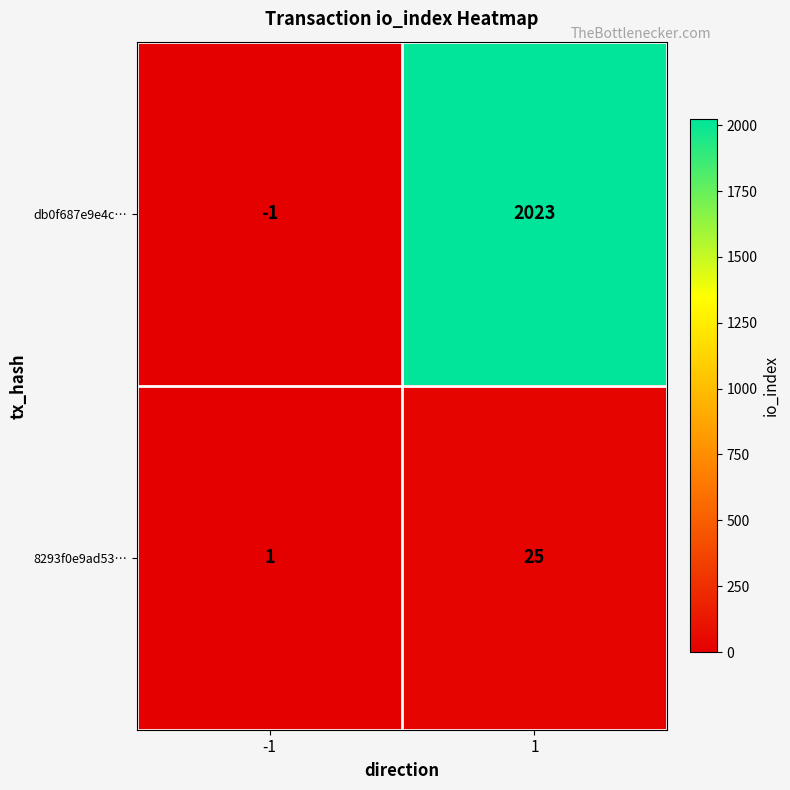

At -1, list the series in order from smallest to largest.

db0f687e9e4c…, 8293f0e9ad53…